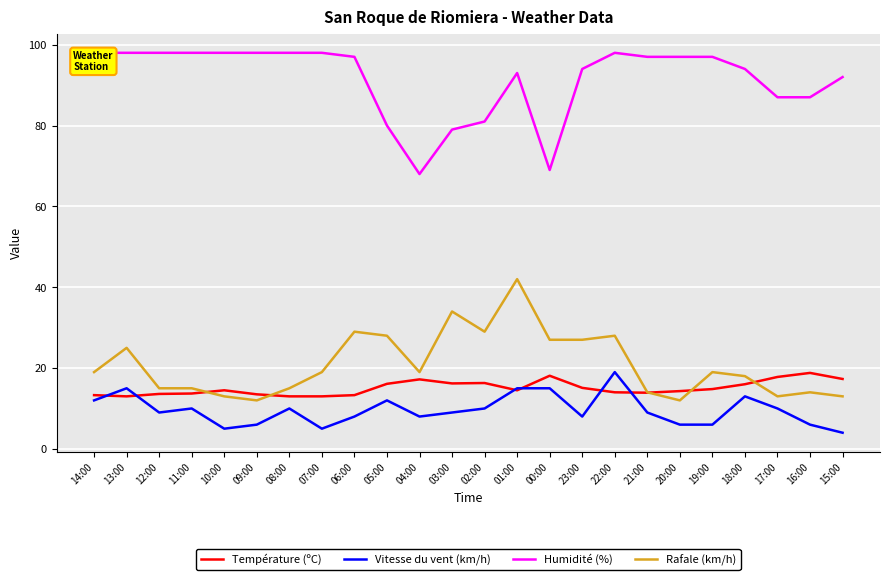

Does the chart display data point markers on the line(s)?

No